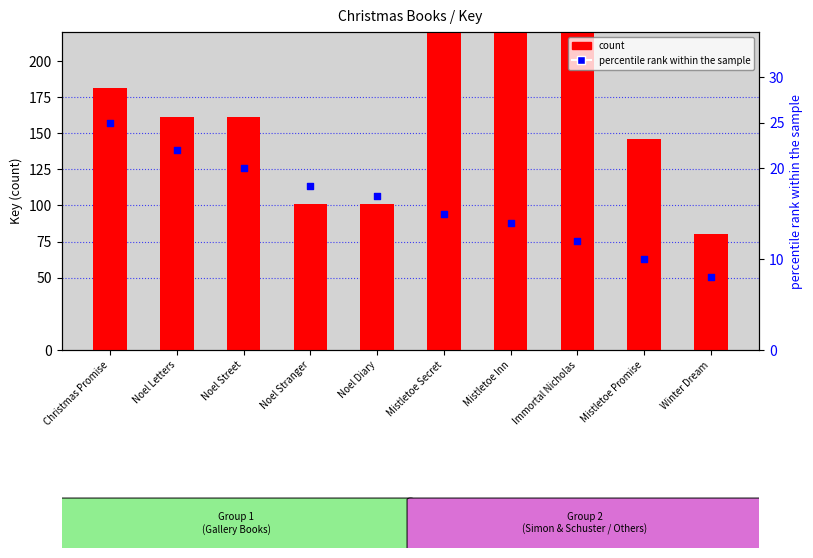

What is the total value across all series at Noel Stranger?

119.2